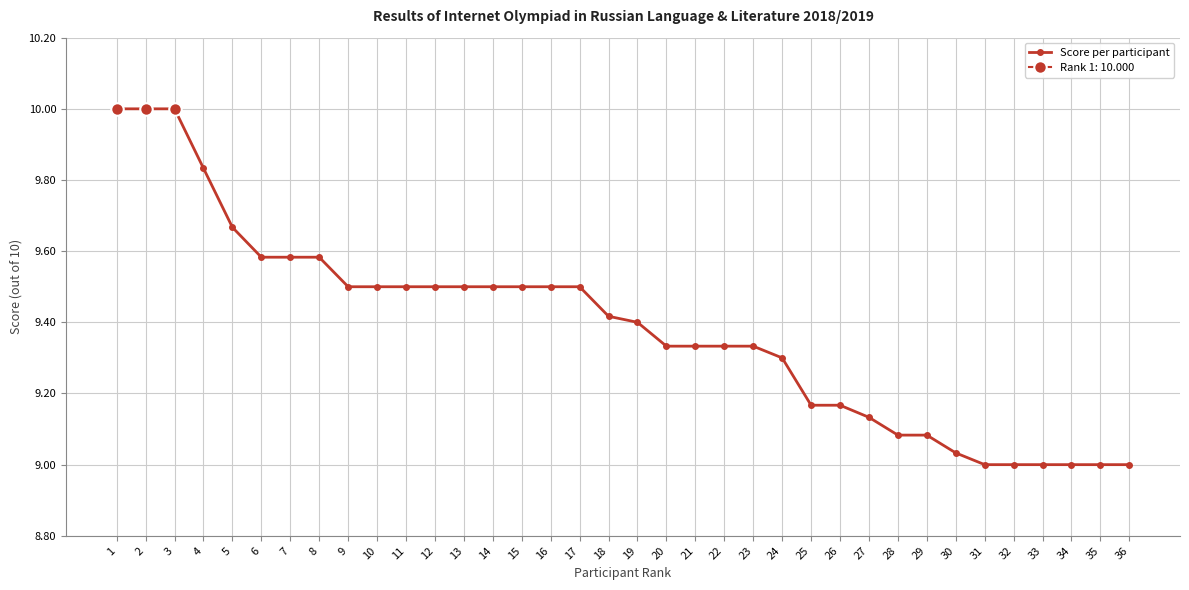

How many values exceed 9?

30